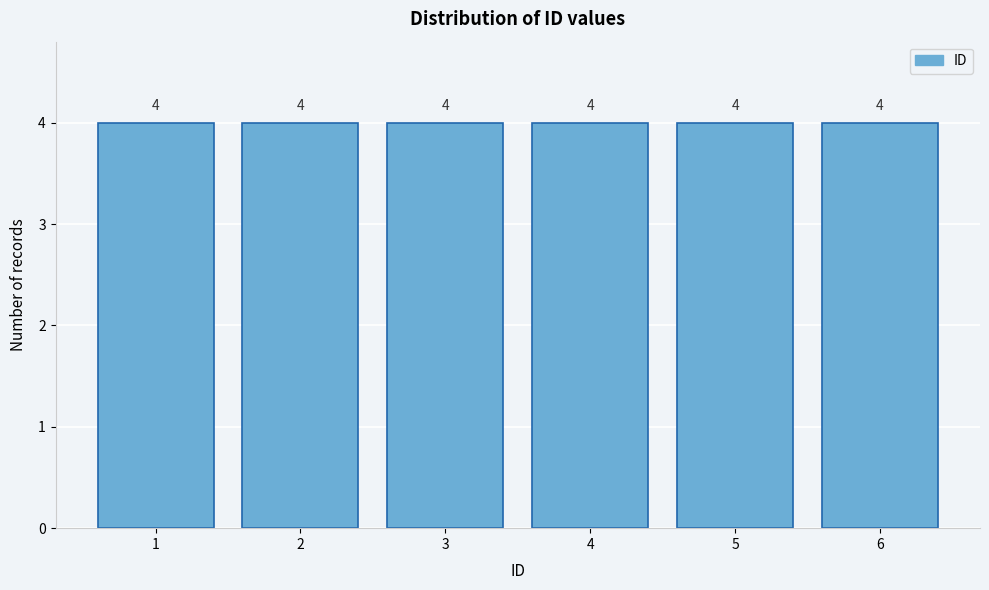

Reading left to right, list every bar in this chart as the range it spans on the x-axis followed by its height.

0.5 to 1.5: 4
1.5 to 2.5: 4
2.5 to 3.5: 4
3.5 to 4.5: 4
4.5 to 5.5: 4
5.5 to 6.5: 4